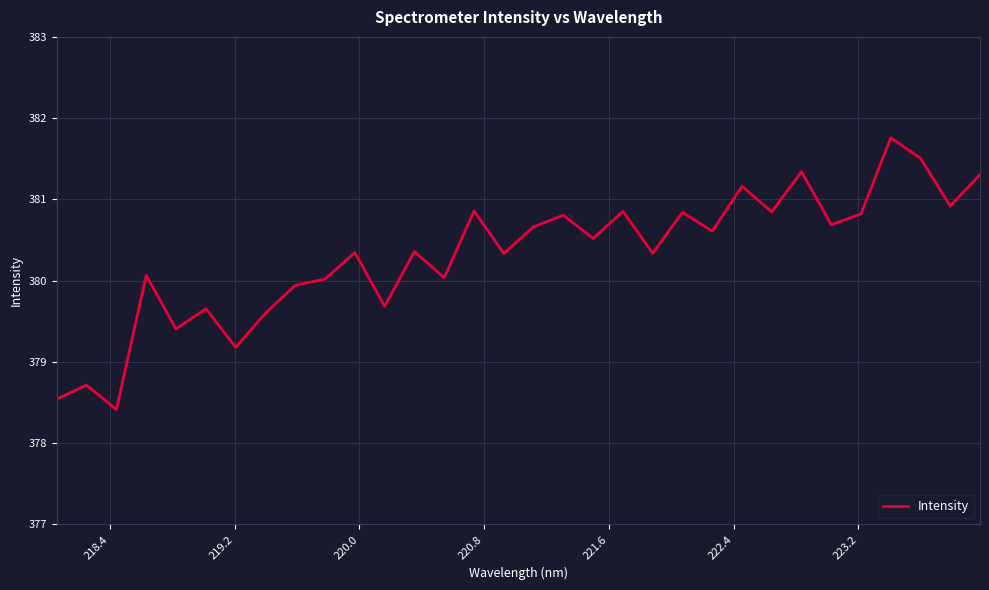

What is the greatest value displayed?

381.8